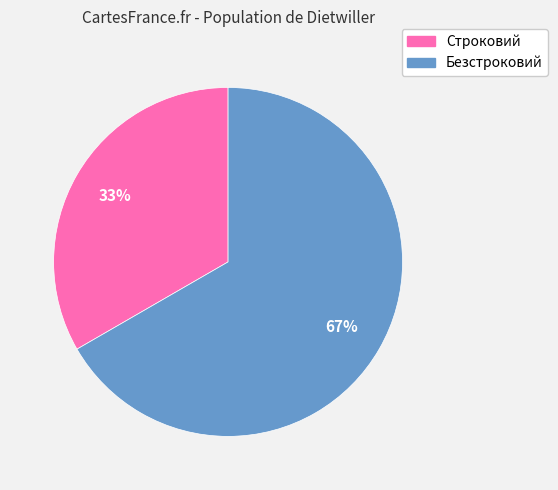

Which has a higher value, Безстроковий or Строковий?

Безстроковий